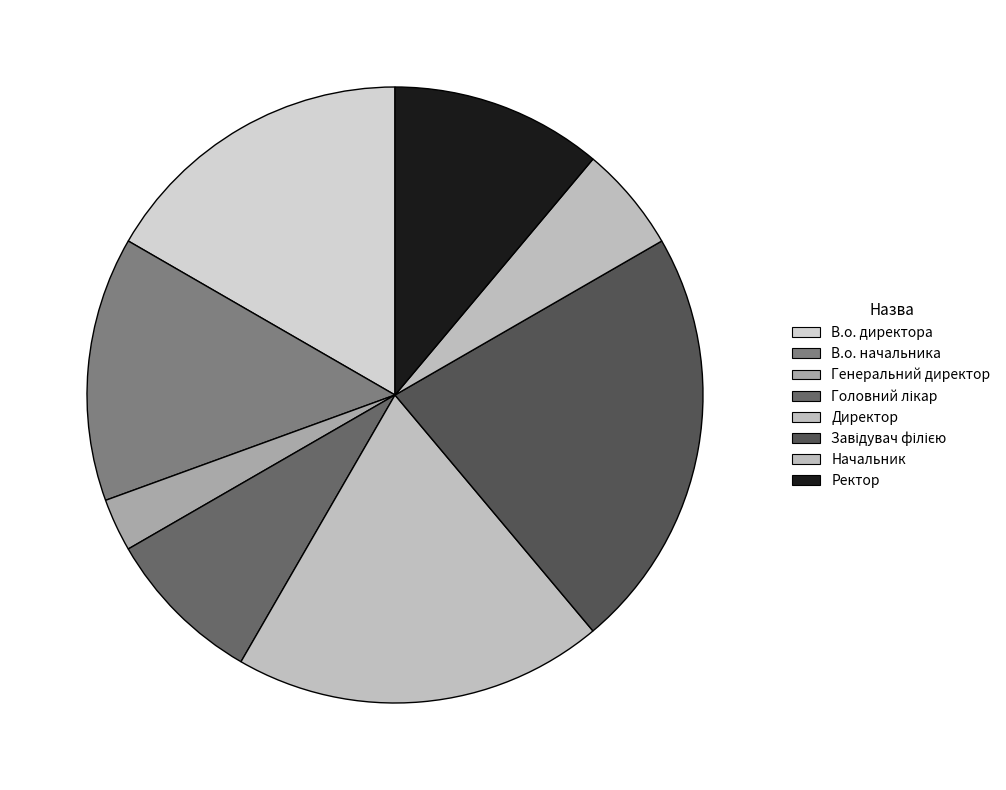

What percentage do В.о. начальника and В.о. директора together represent?

30.6%